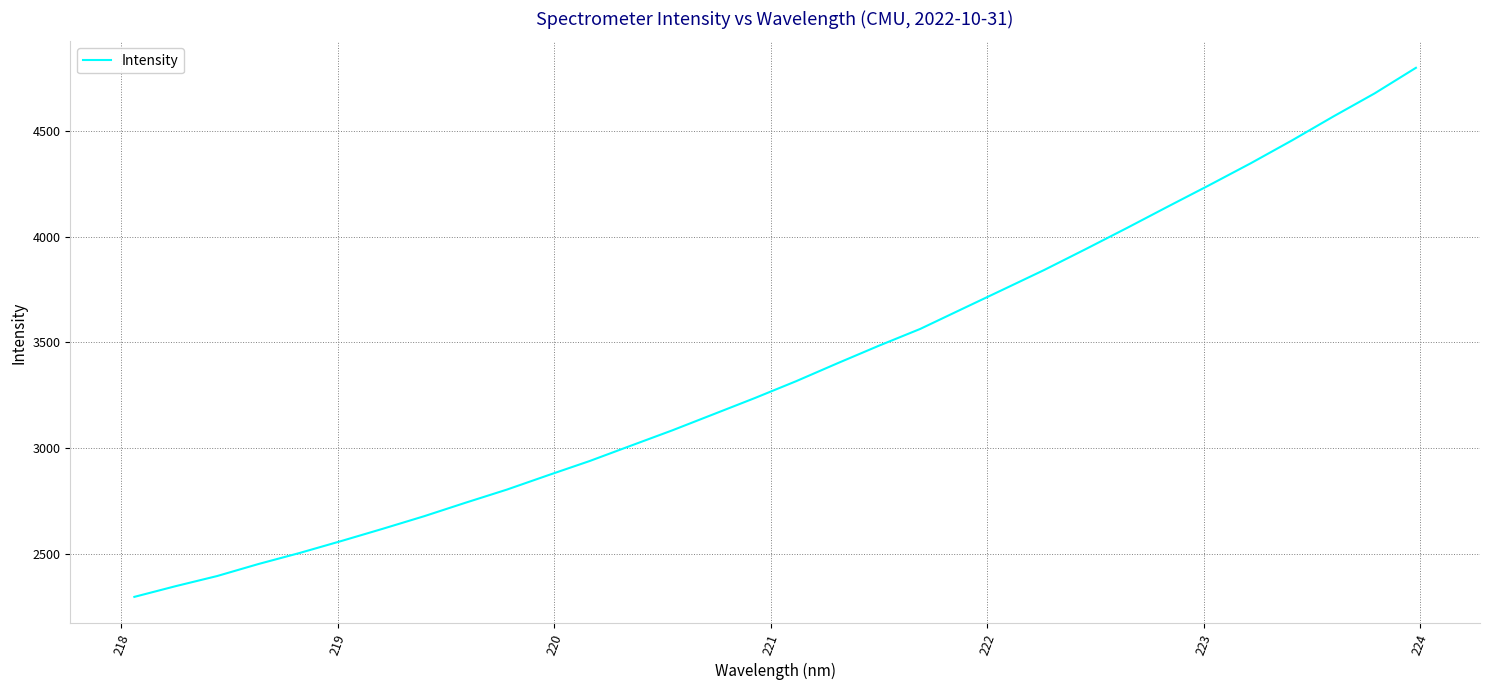

What is the smallest value displayed?

2295.6